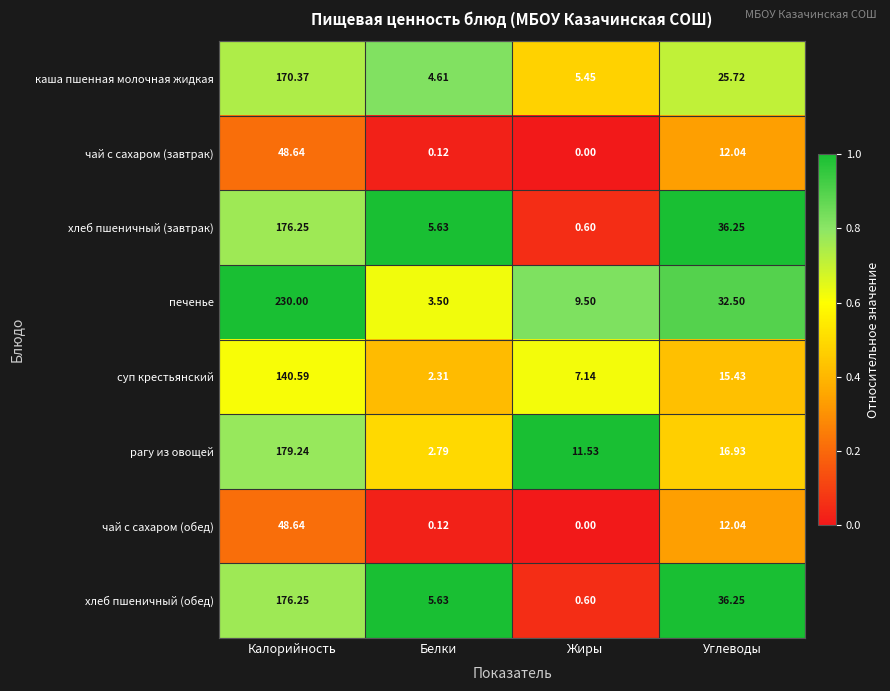

Between Белки and Жиры, which series saw the biggest shift?

рагу из овощей